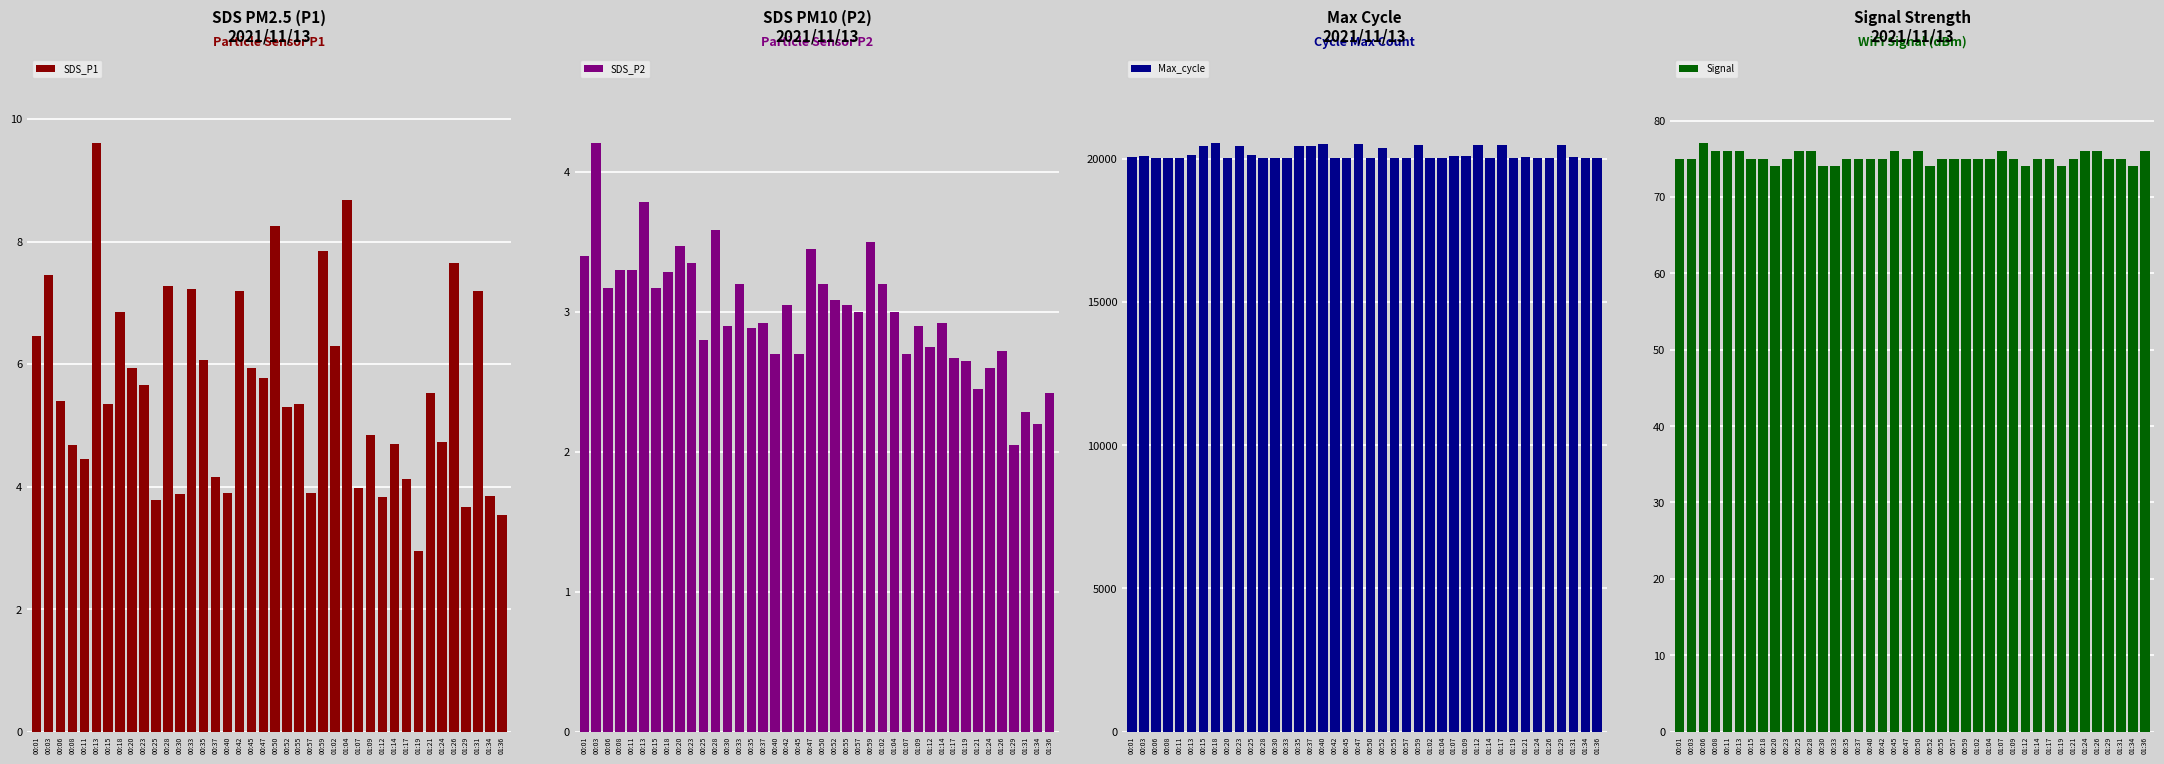

What is the minimum value shown in the chart?

2.0